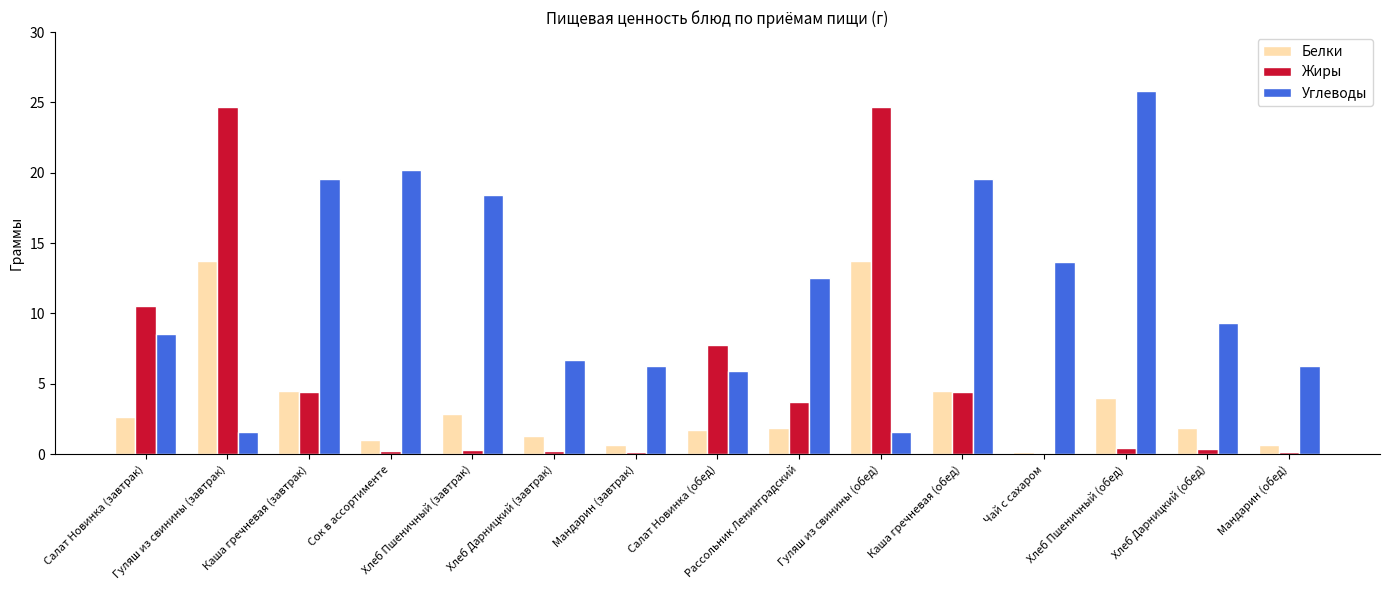

What is the difference between the Белки values at Мандарин (обед) and Салат Новинка (обед)?

1.1